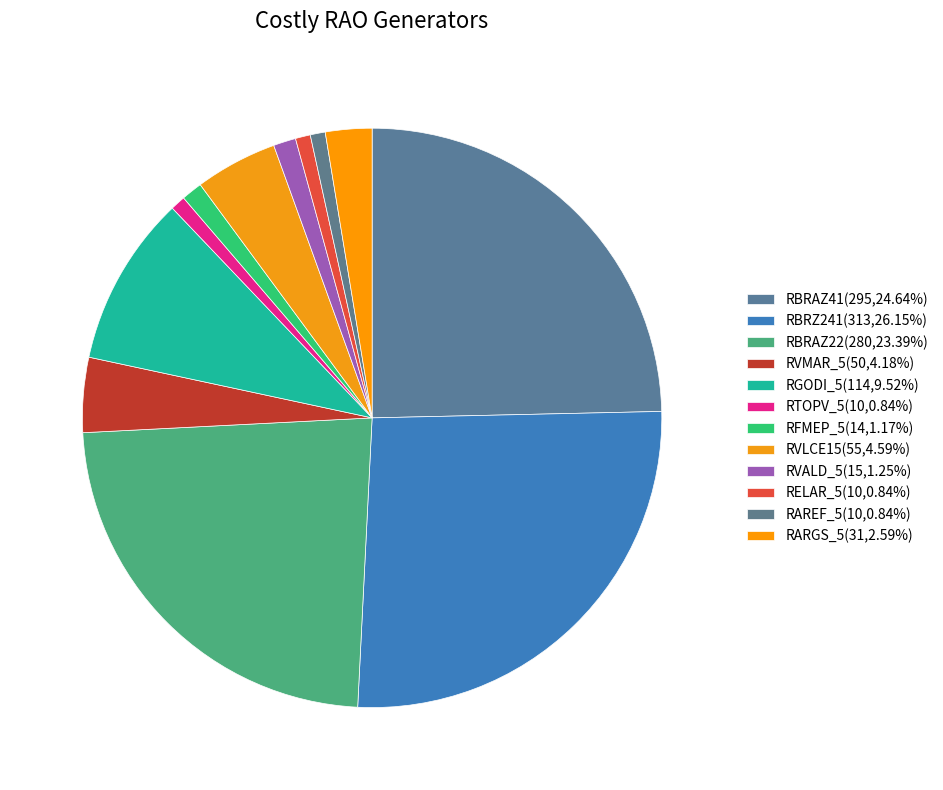

Count the number of slices in the pie.

12